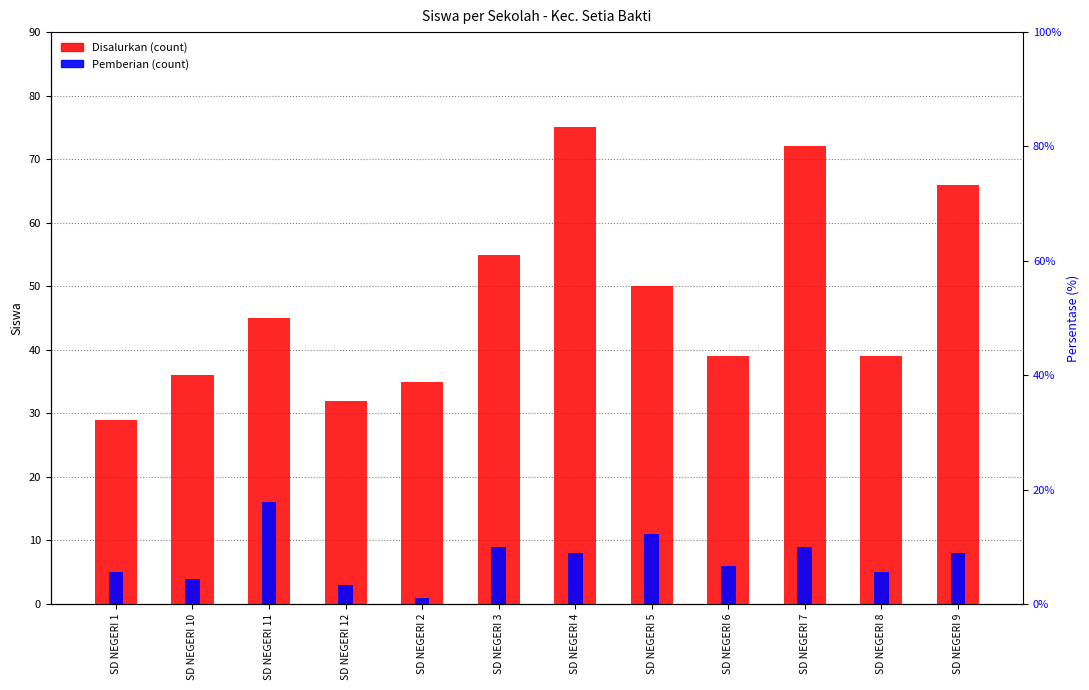

Does the chart contain any negative values?

No